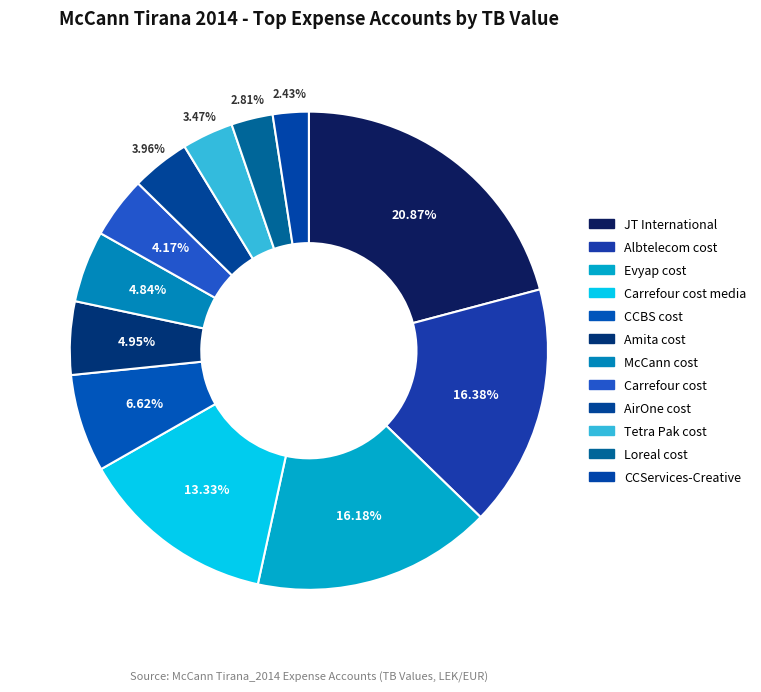

How much of the chart is everything except CCServices-Creative?

97.6%